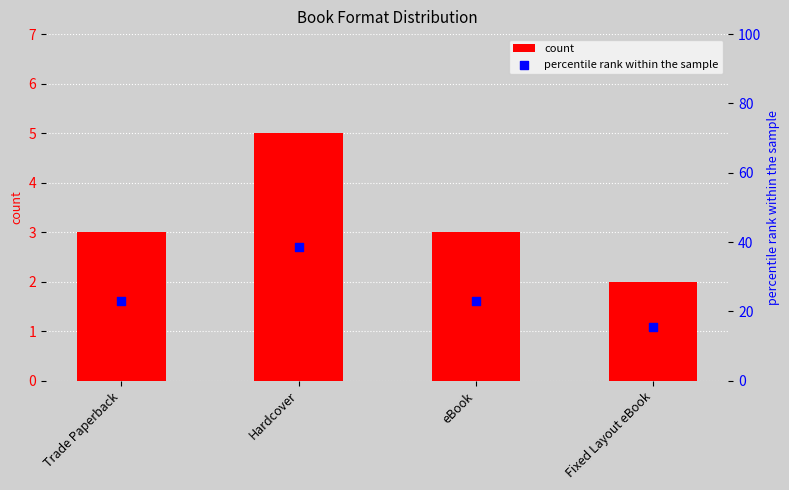

Is the value of count at Fixed Layout eBook greater than the value of percentile rank within the sample at Hardcover?

No